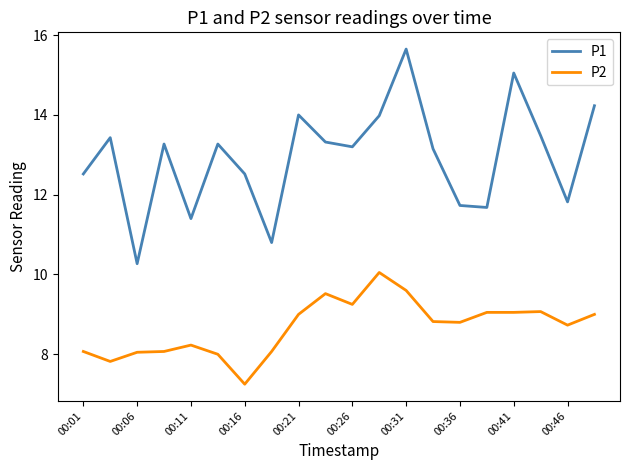

True or false: P1 and P2 intersect in this chart.

False